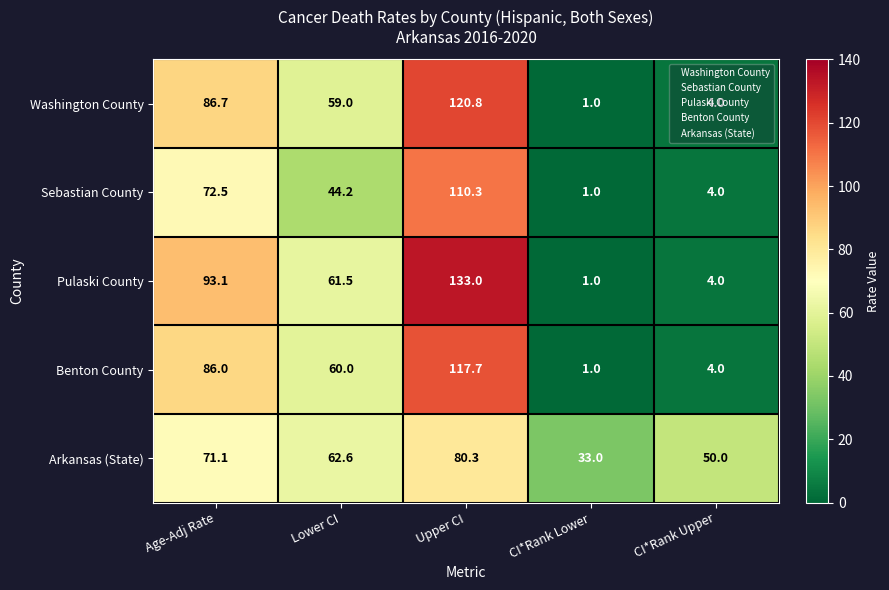

What is the difference between the second highest and second lowest values in the Washington County series?

82.7